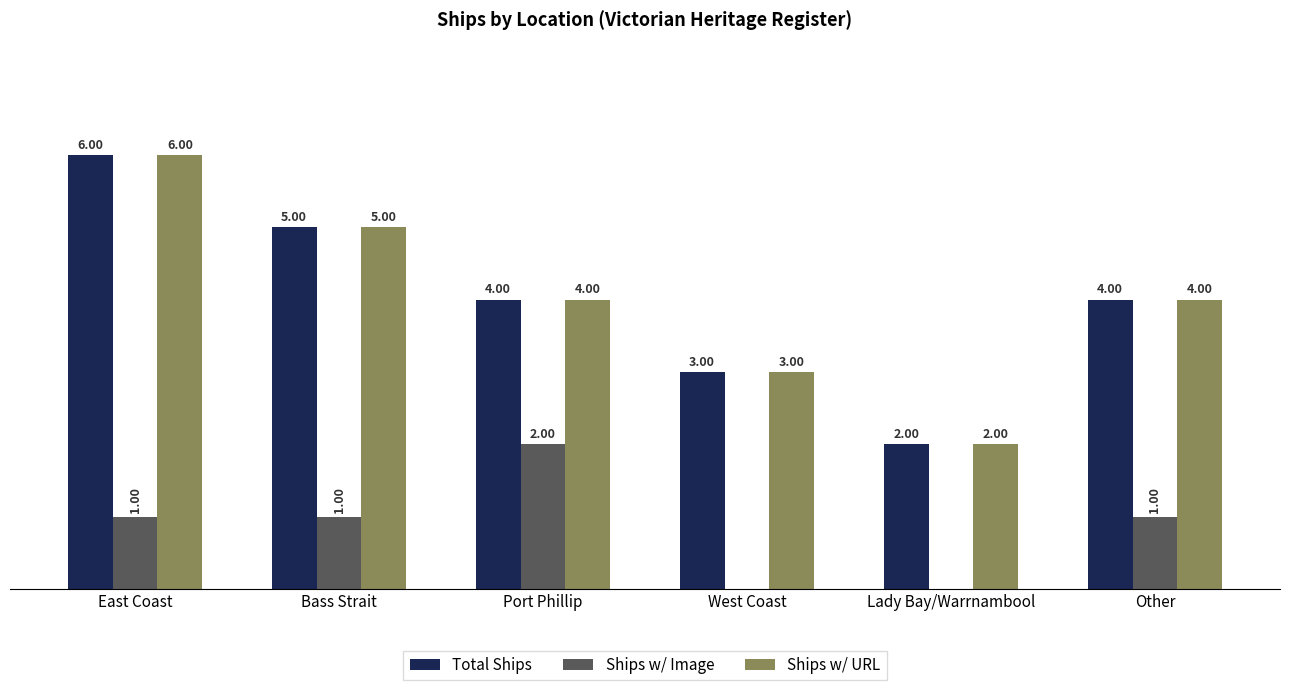

At which category is the sum across all series the highest?

East Coast